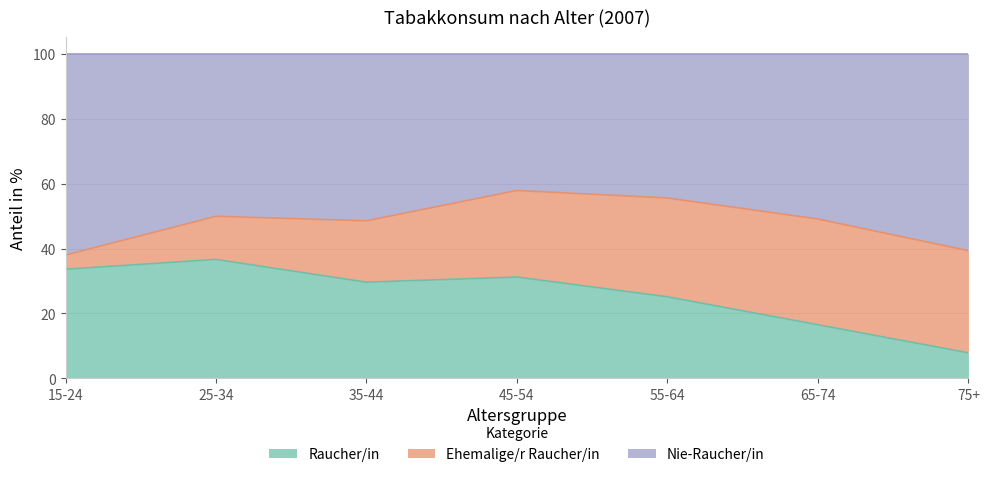

What is the difference between the Raucher/in values at 55-64 and 35-44?

4.5